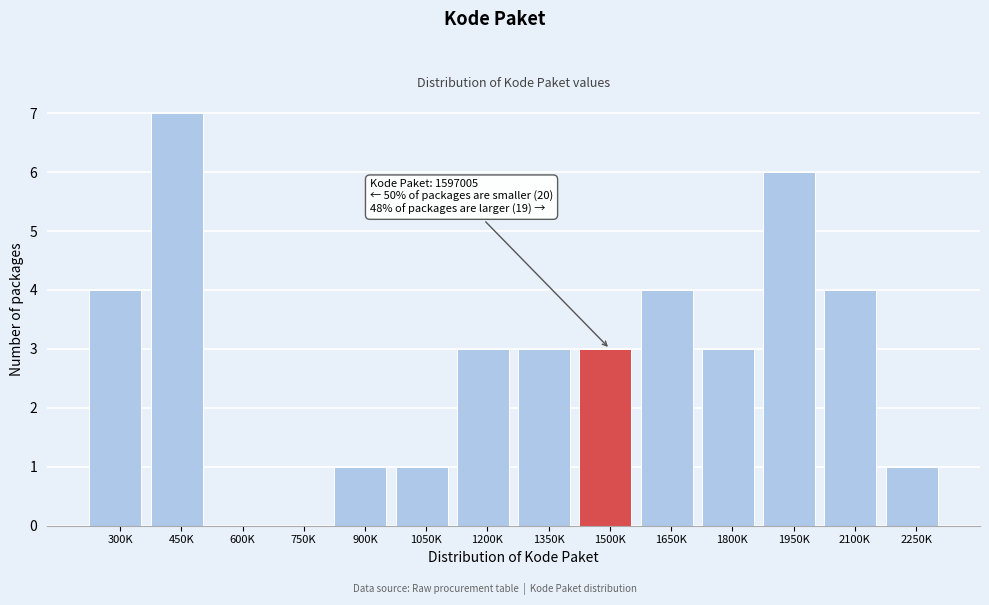

Reading left to right, transcribe all the data shown in this chart.

300K=4	450K=7	600K=0	750K=0	900K=1	1050K=1	1200K=3	1350K=3	1500K=3	1650K=4	1800K=3	1950K=6	2100K=4	2250K=1